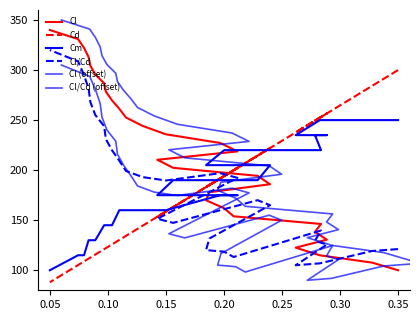

How many data points in Cl are less than 218?

15